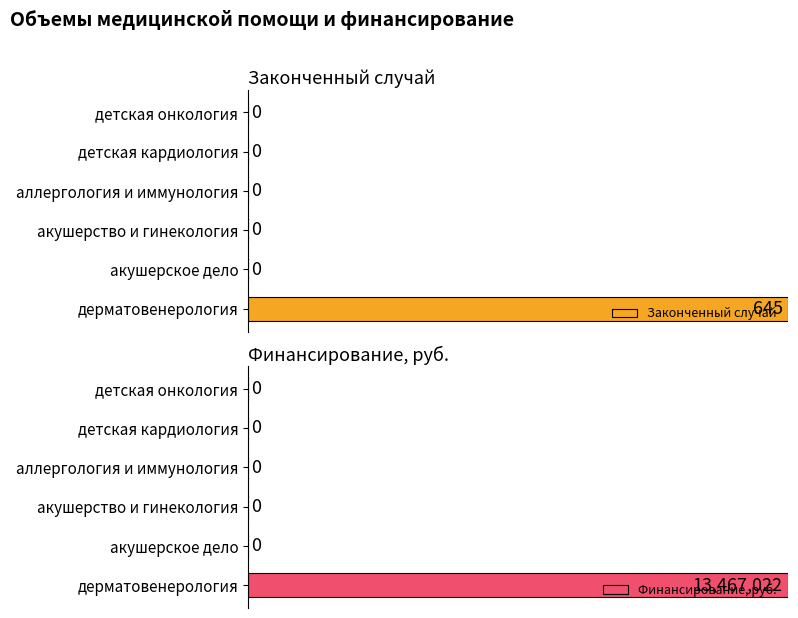

Which series has the largest range (max minus min)?

Законченный случай